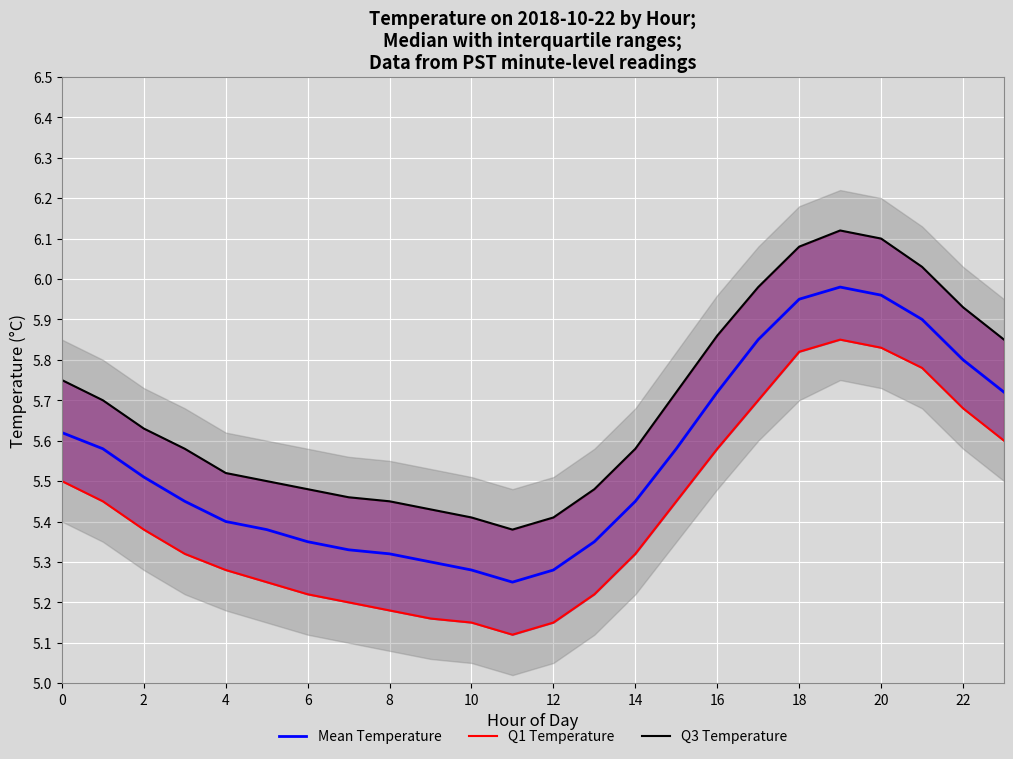

In Q3 Temperature, how many points are higher than both neighbors (excluding endpoints)?

1